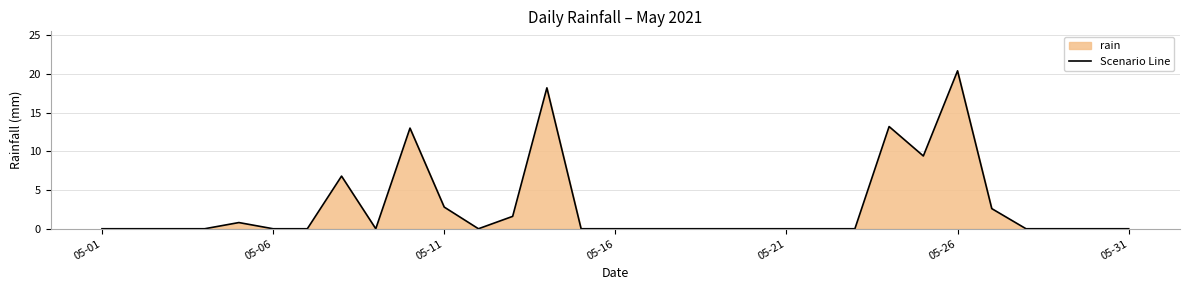

At which category does the data reach its first local valley?

8